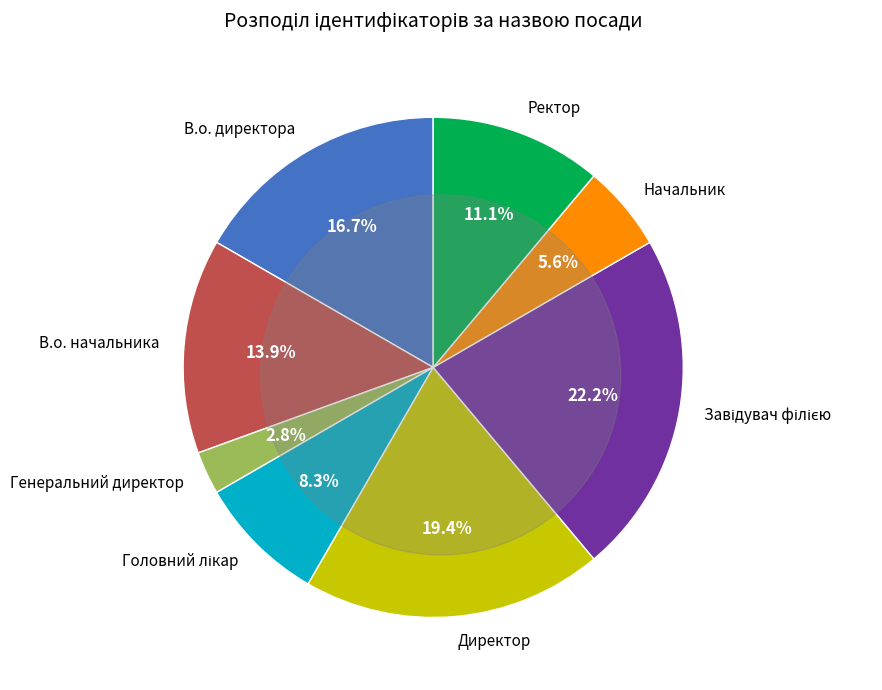

Does any single category account for the majority?

No